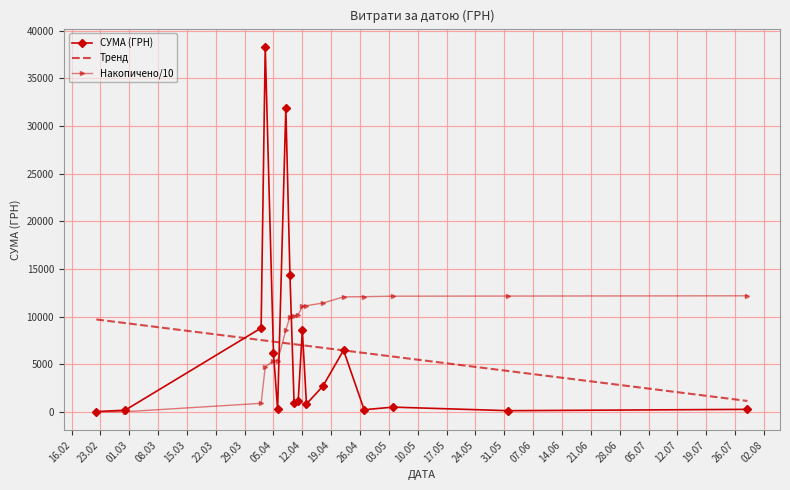

What are all the series names shown in the legend?

СУМА (ГРН), Тренд, Накопичено/10